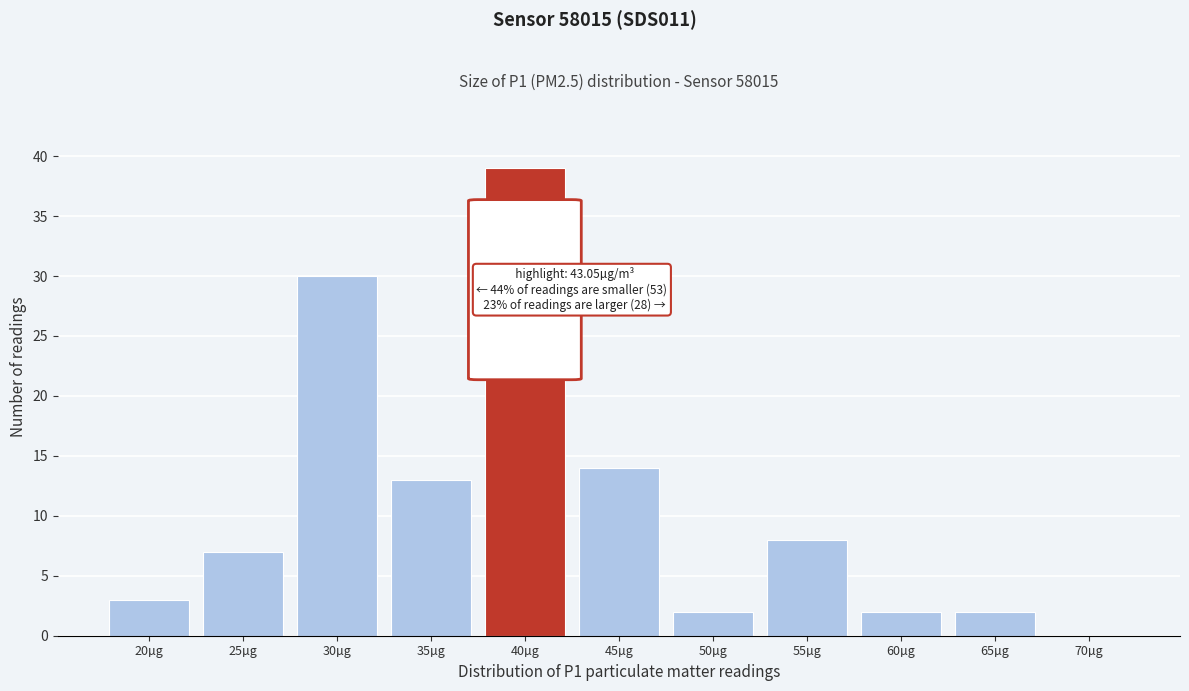

Reading left to right, extract all data points from this chart.

20µg=3	25µg=7	30µg=30	35µg=13	40µg=39	45µg=14	50µg=2	55µg=8	60µg=2	65µg=2	70µg=0